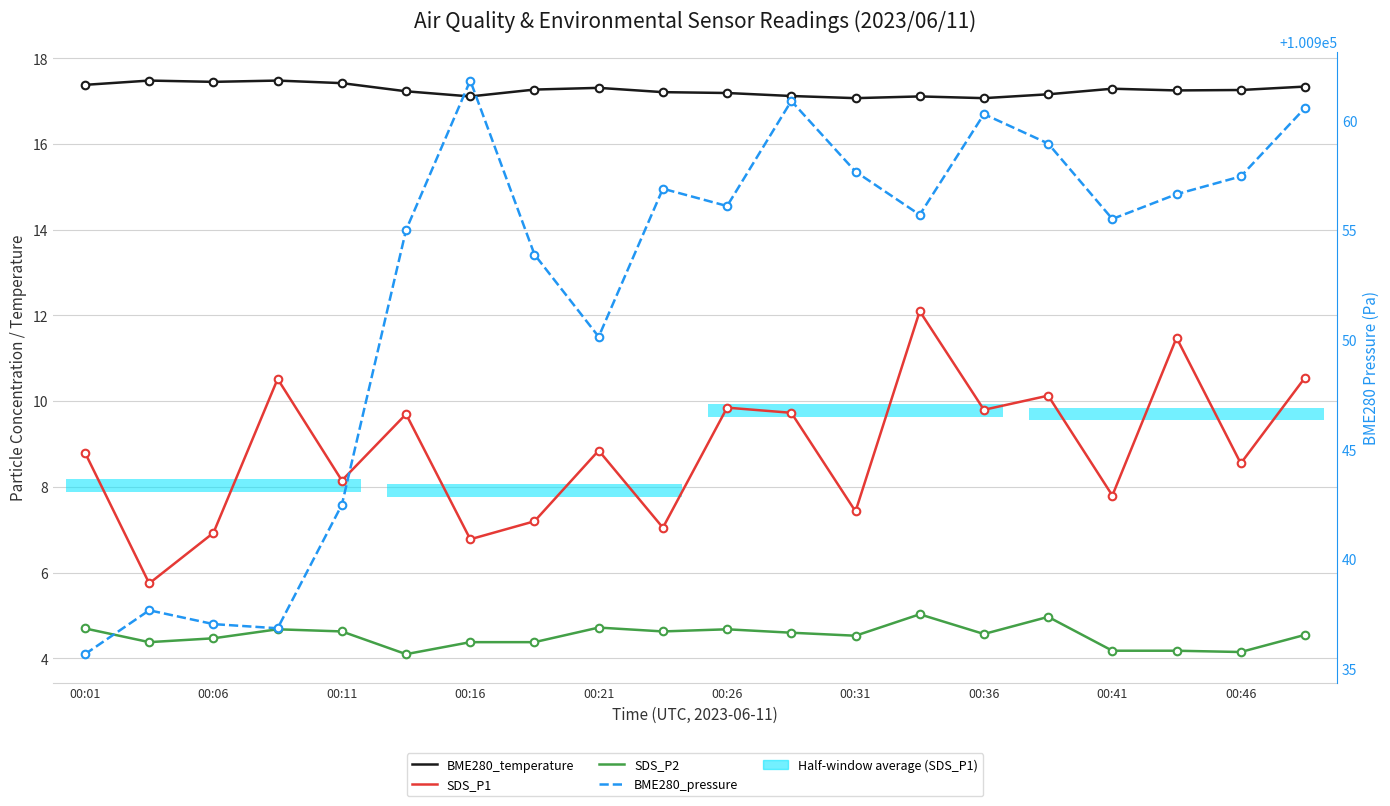

Which series has the largest total across all categories?

BME280_pressure